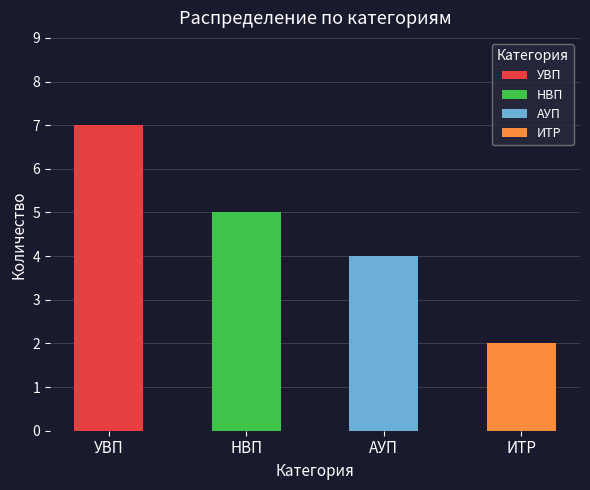

Read the value at УВП.

7